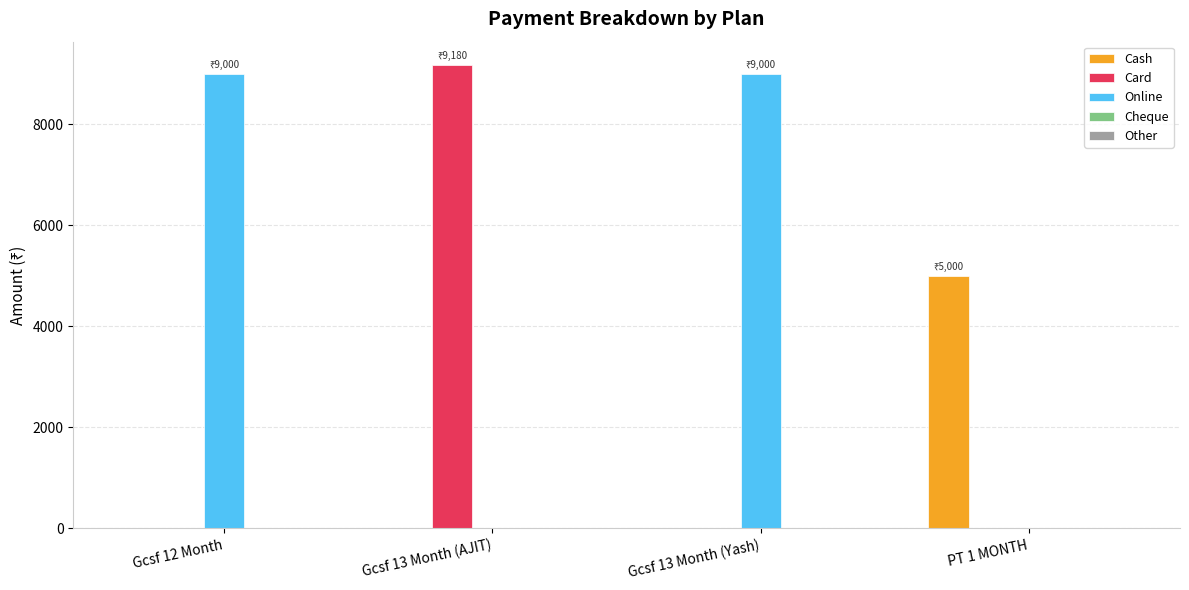

How many values in the Cash series exceed 0?

1